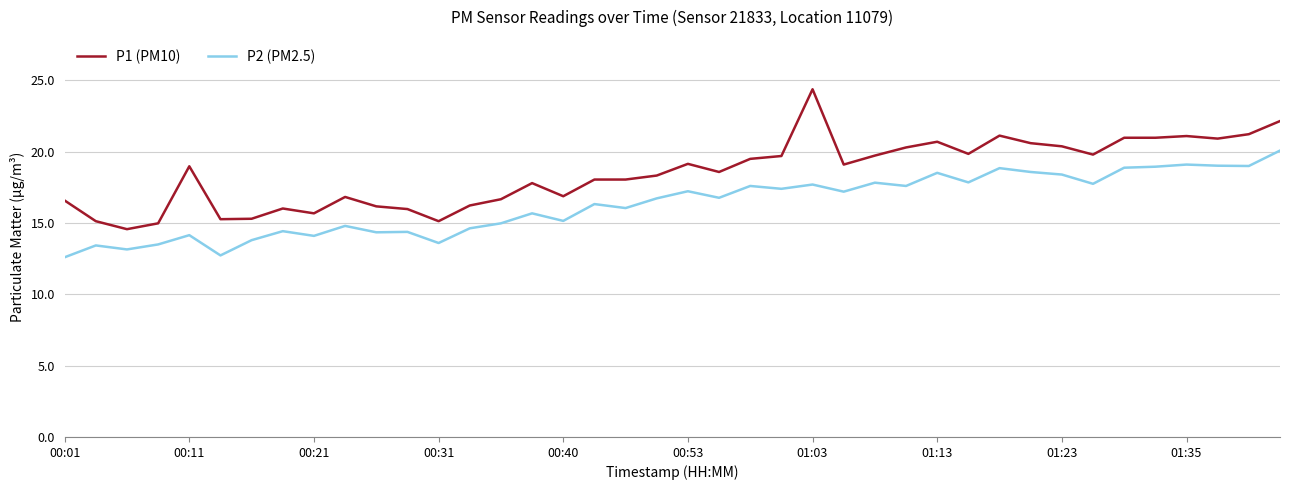

True or false: P1 (PM10) has more than 2 points higher than both neighbors.

True